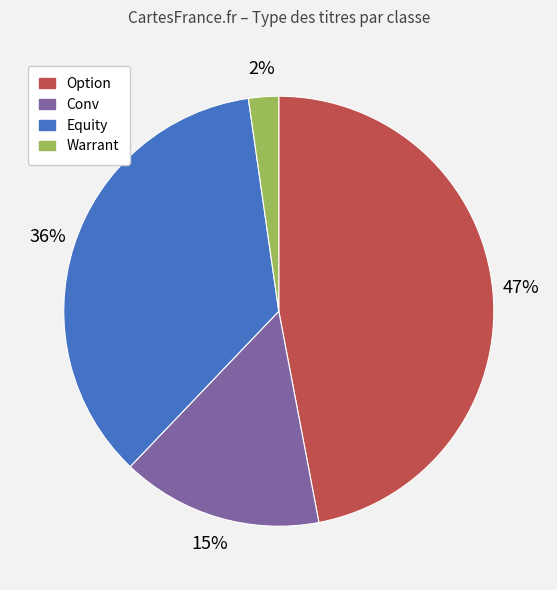

Is there a majority slice in this chart?

No